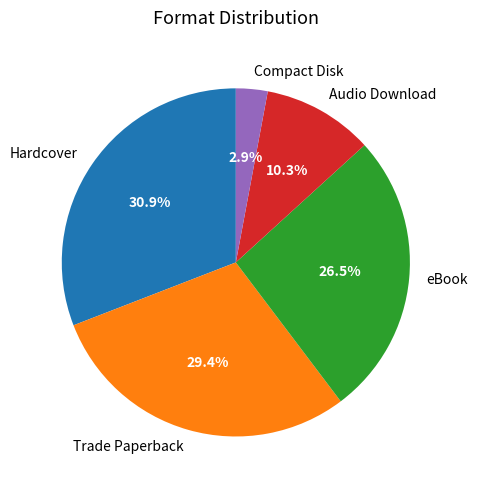

Does Hardcover account for over 50% of the chart?

No